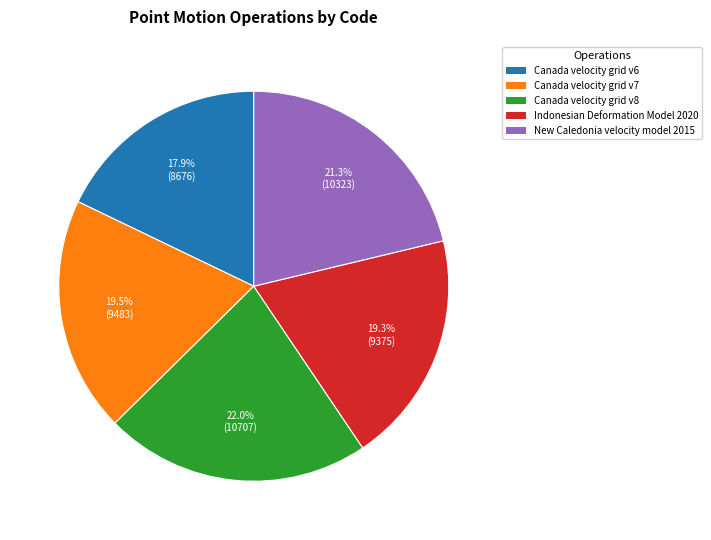

Which category has the smallest portion of the pie?

Canada velocity grid v6